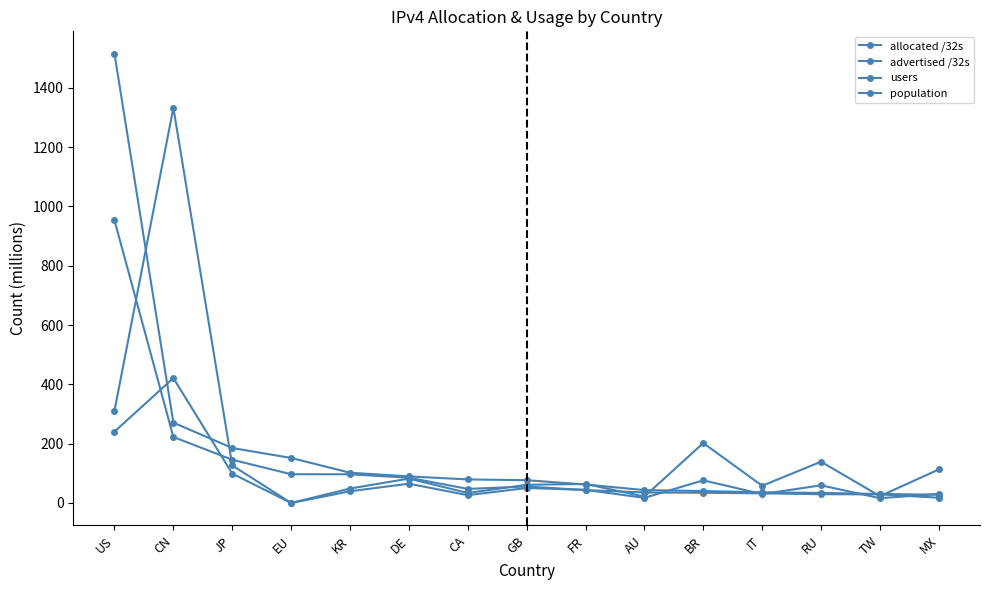

Does the chart have visible grid lines?

No